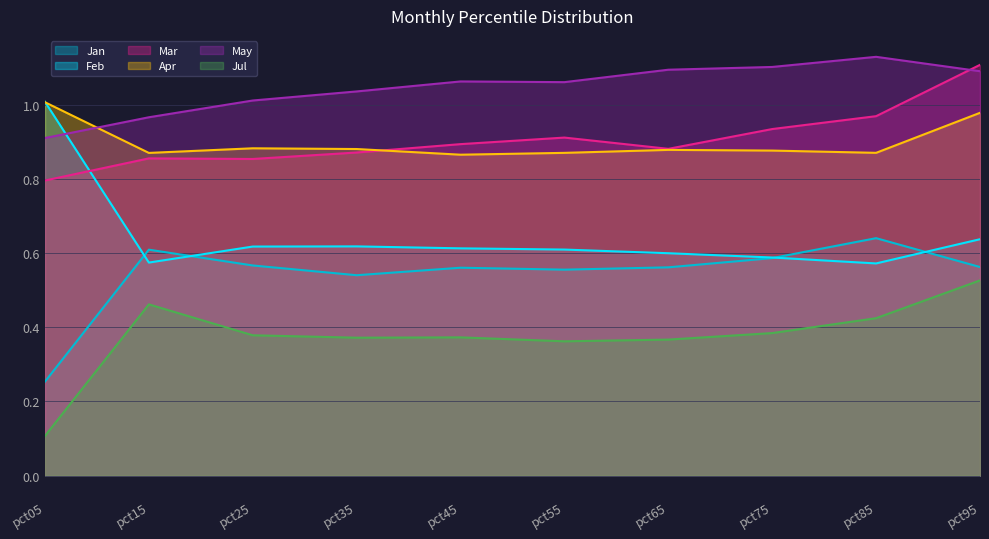

Rank the series at pct15 from lowest to highest value.

Jul, Feb, Jan, Mar, Apr, May